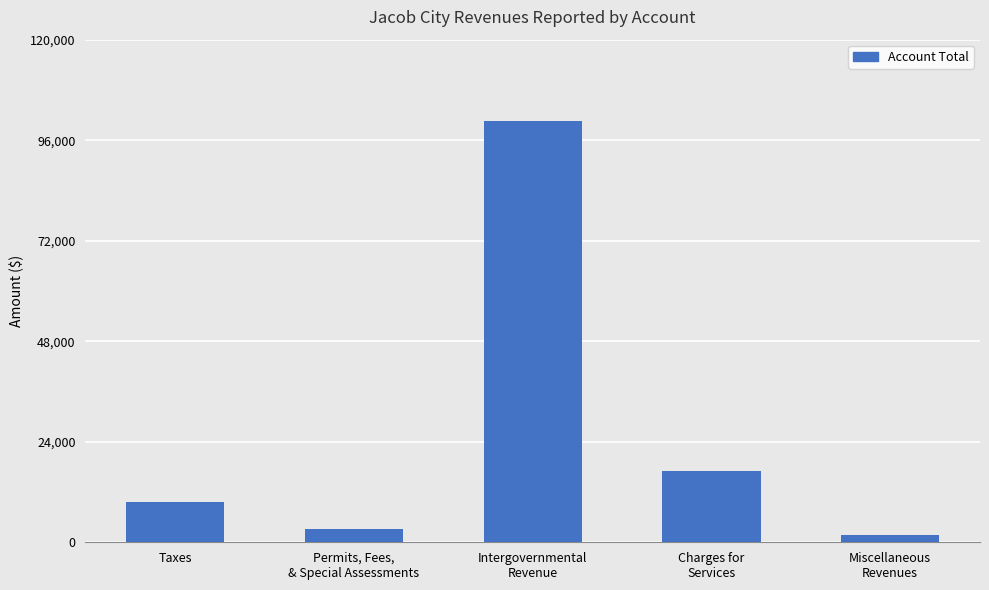

What position from the right is Charges for
Services?

2